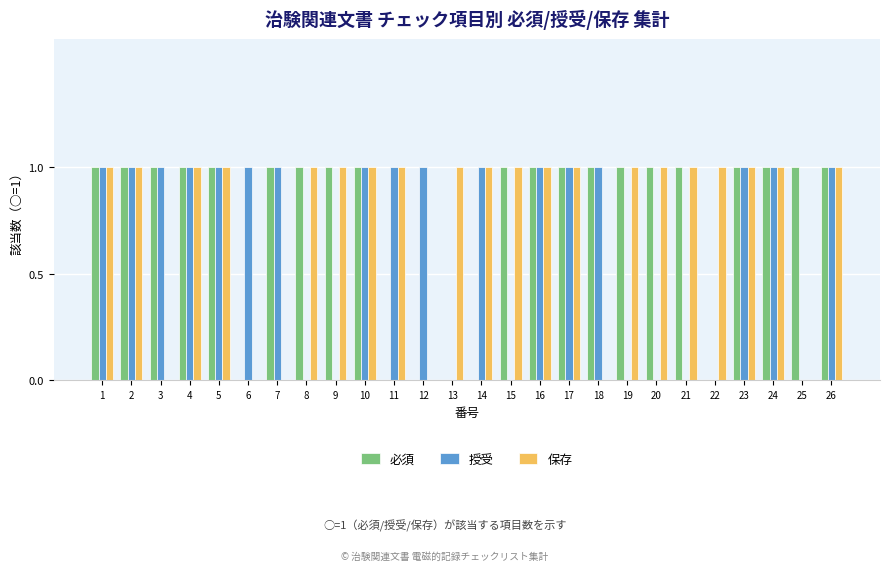

What is the total value across all series at 1?

3